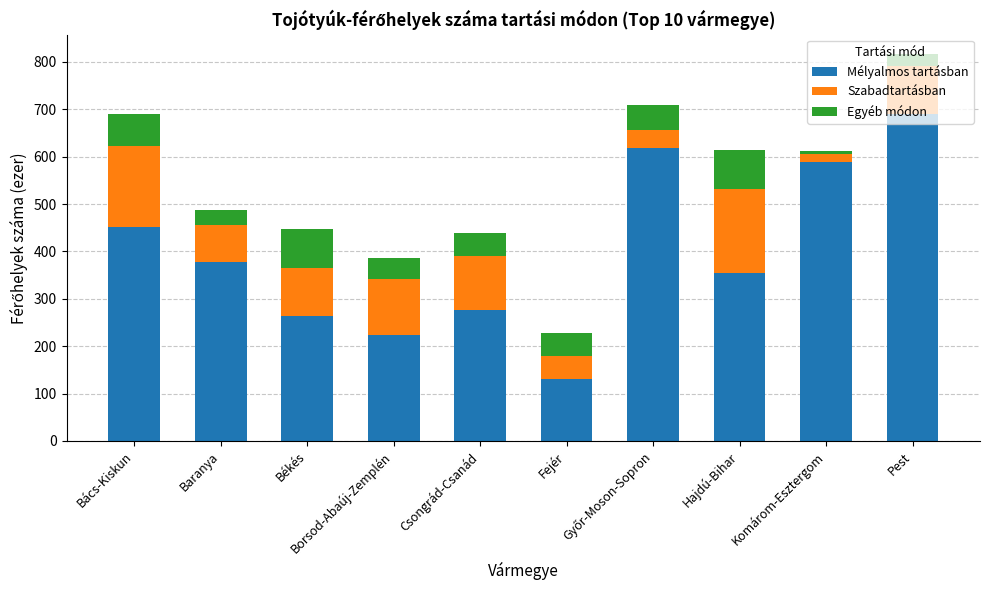

What is the difference between the second highest and minimum values in the Mélyalmos tartásban series?

489.6